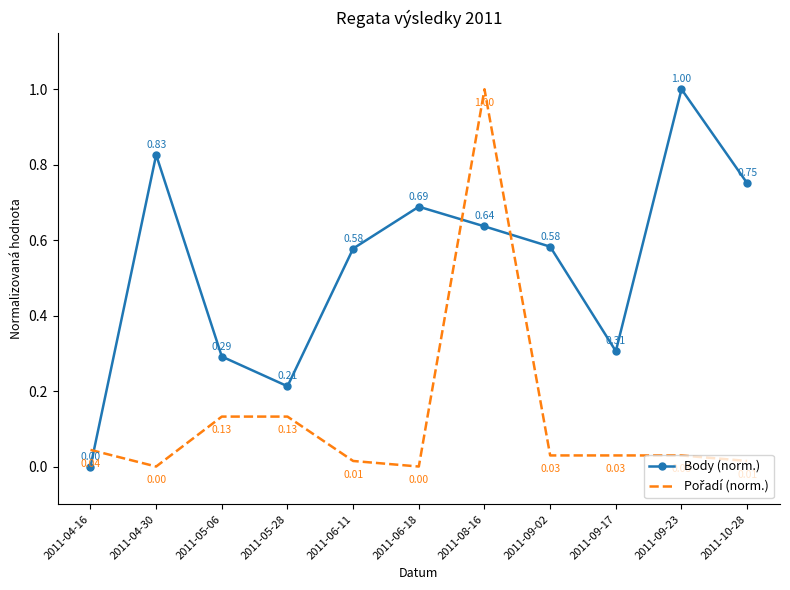

Which series changed the most between 2011-05-28 and 2011-09-02?

Body (norm.)